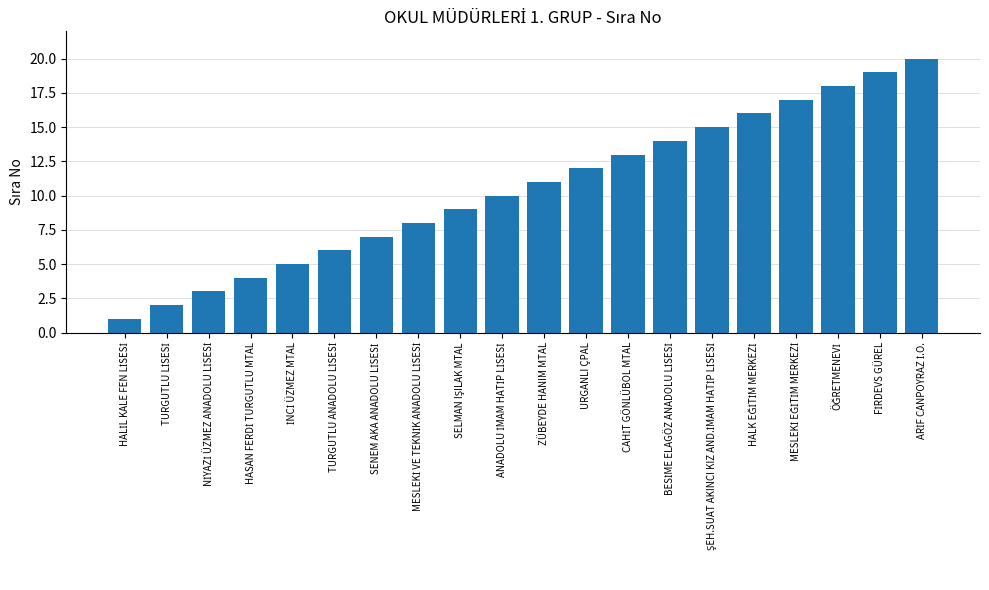

What is the greatest value displayed?

20